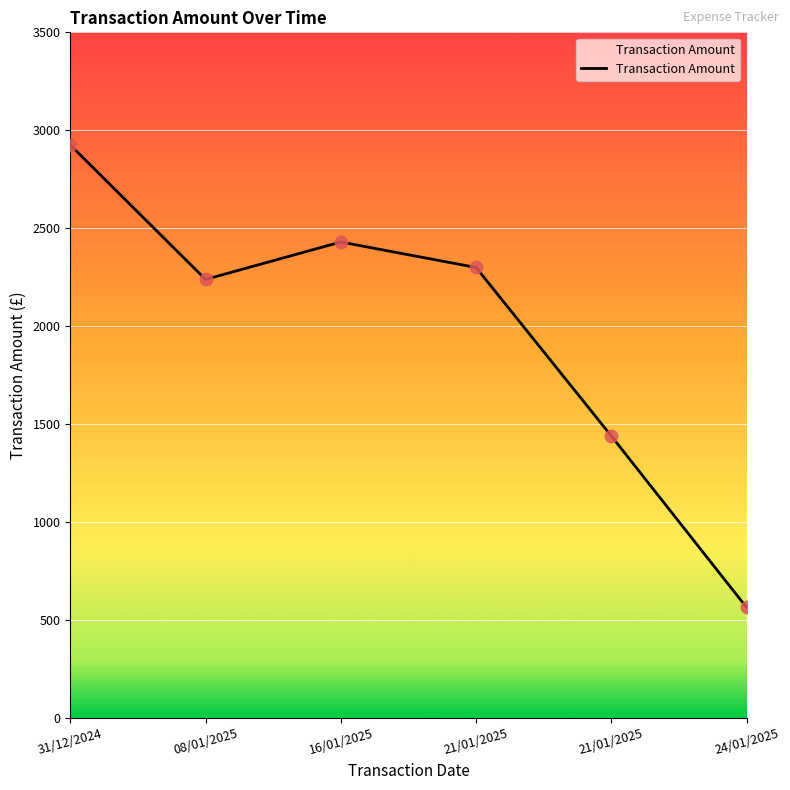

What is the change in value from 31/12/2024 to 21/01/2025?

-1485